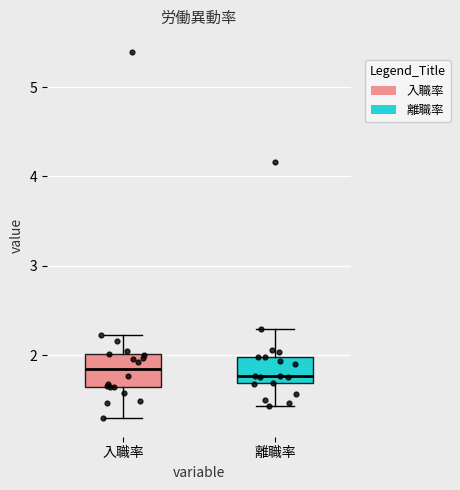

Where is the upper edge of the box for 離職率 on the y-axis? The values are not printed on the chart, so give them approximately, as read against the axis.

2.0